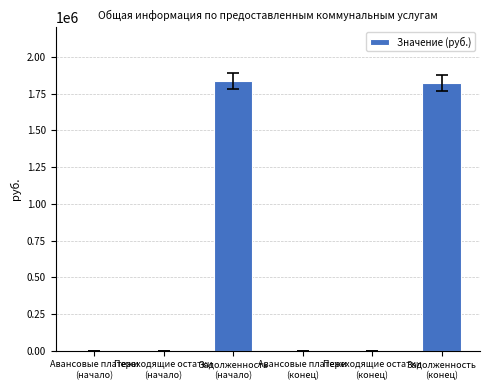

True or false: the data shows -681566.6 at Авансовые платежи
(начало).

False